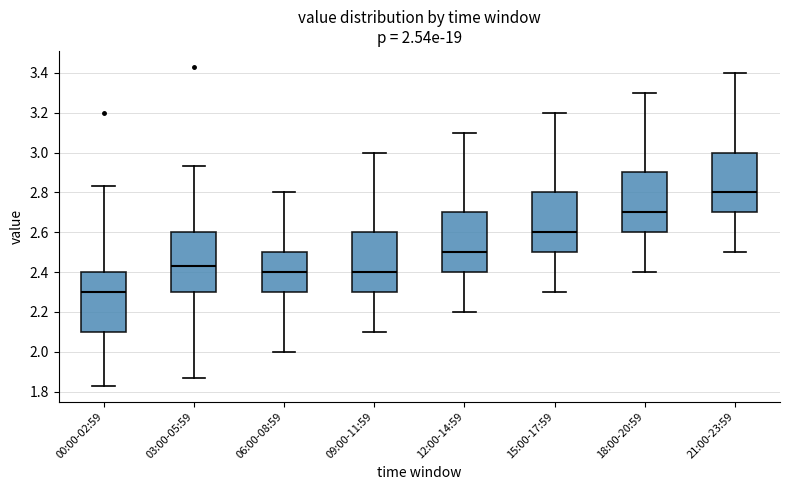

Which box has the highest median line?

21:00-23:59